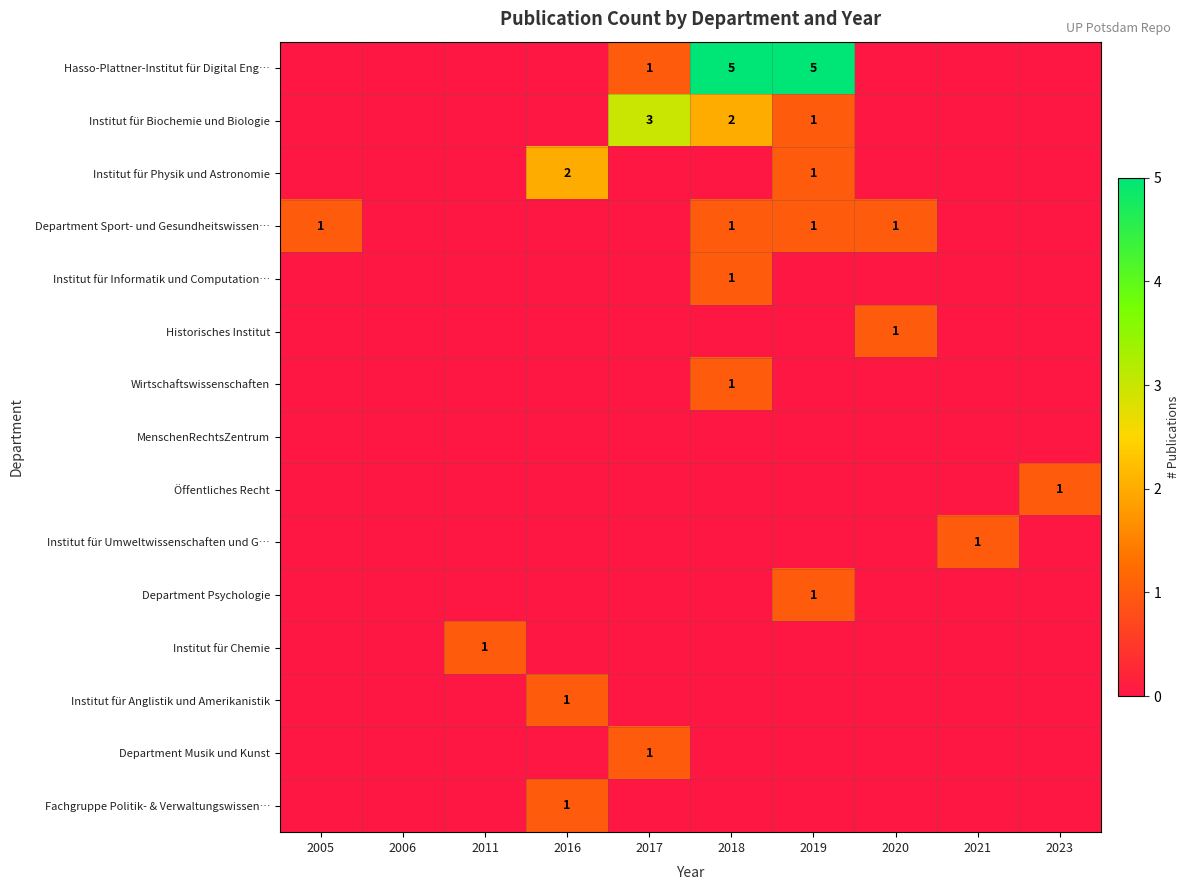

The Department Musik und Kunst series shows 1 at 2017. True or false?

True